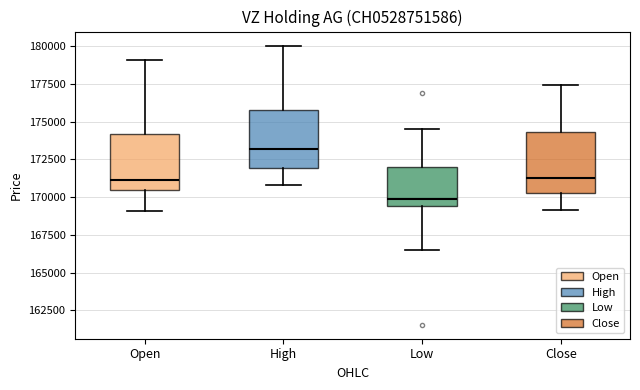

Which box has the lowest median line?

Low